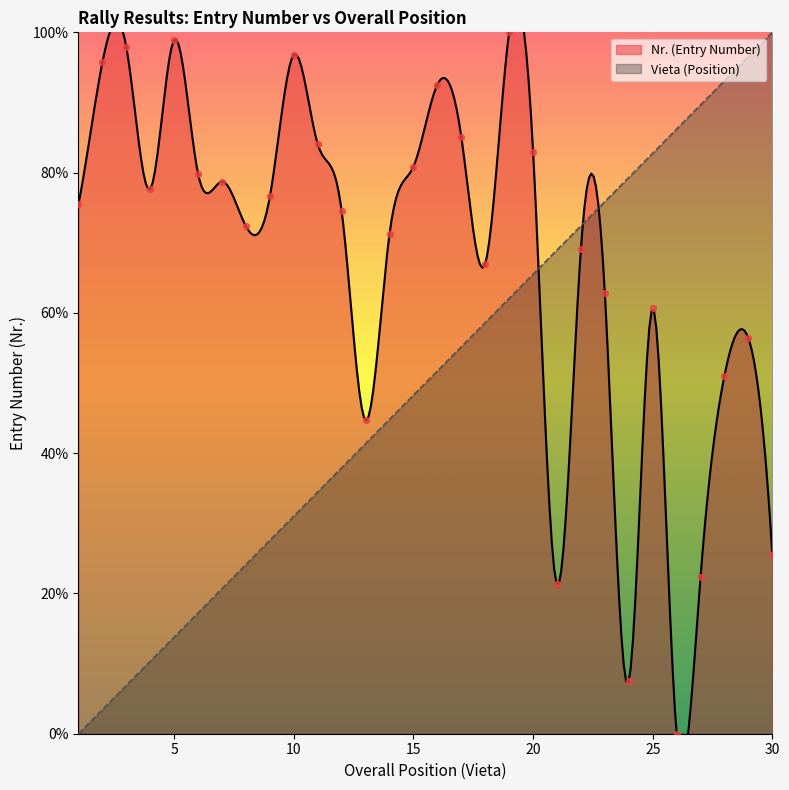

What is the ratio of the value at 14 to the value at 13?

1.6